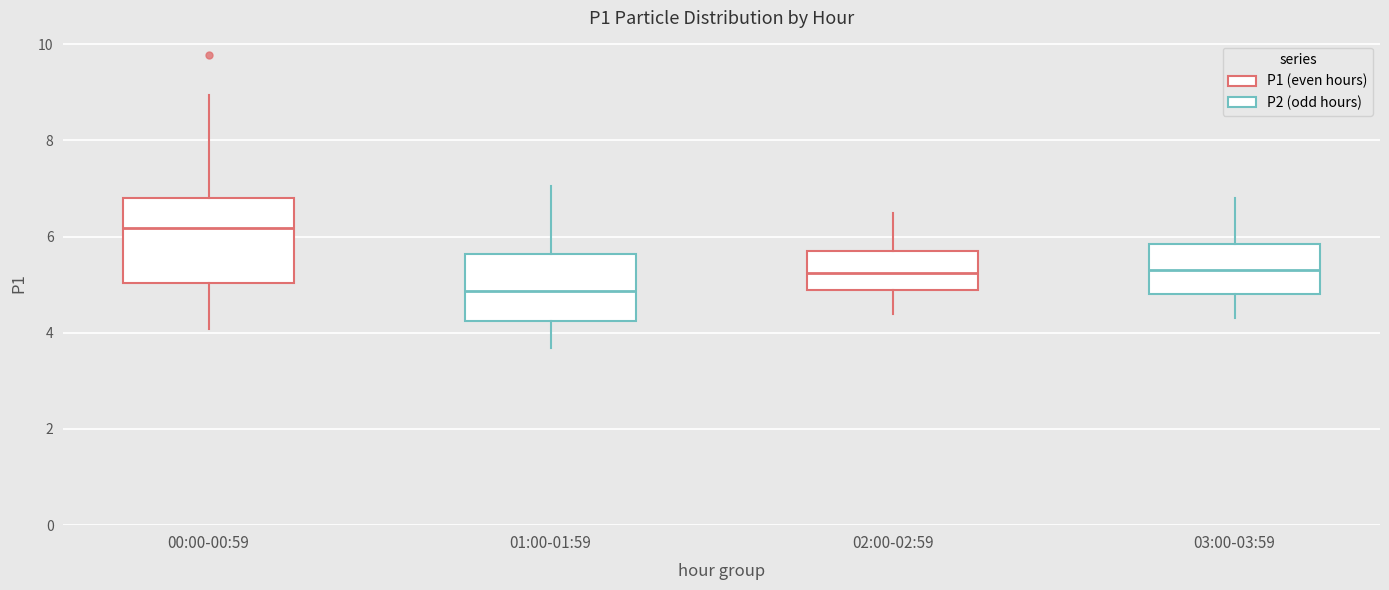

Which box's median line is the lowest?

01:00-01:59